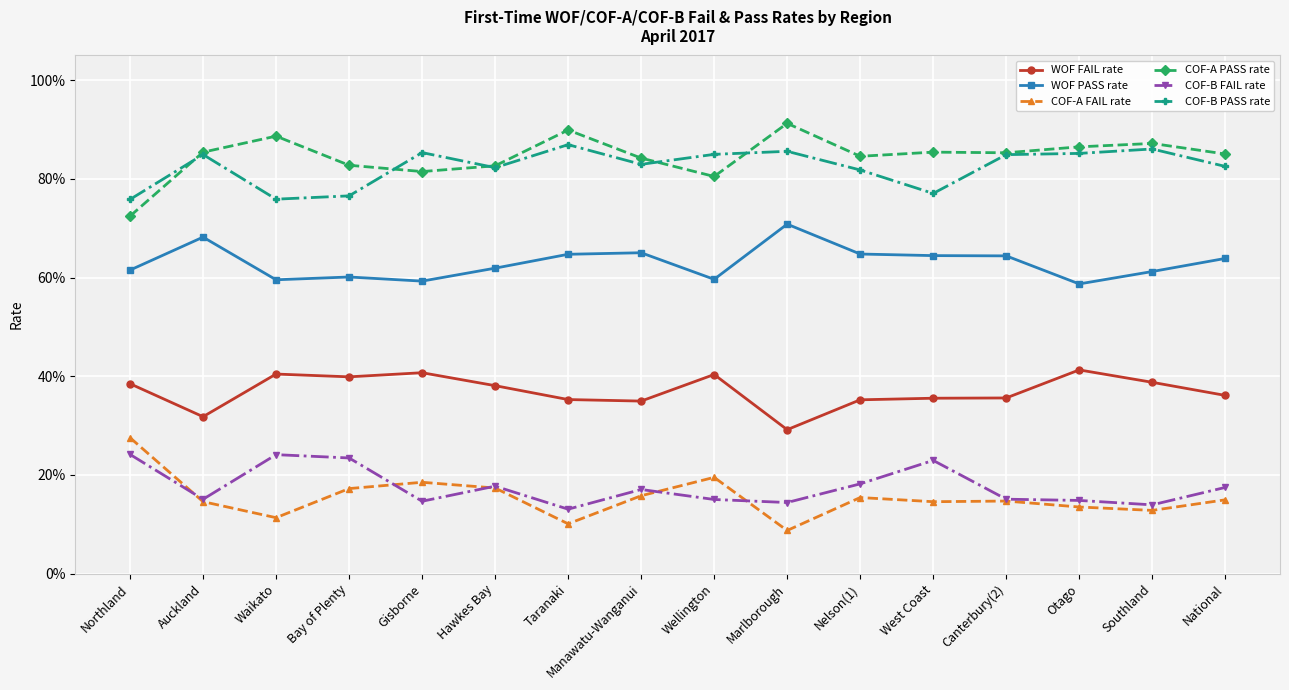

Is this an area chart (filled region under the line)?

No